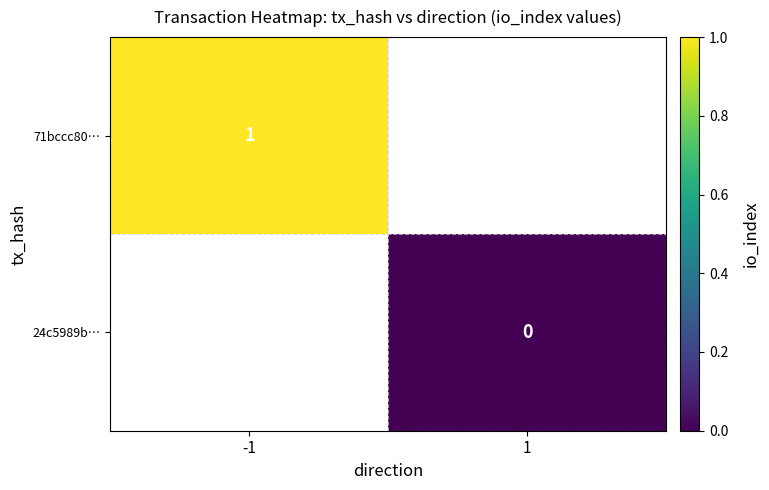

Between 1 and -1, which is larger?

-1